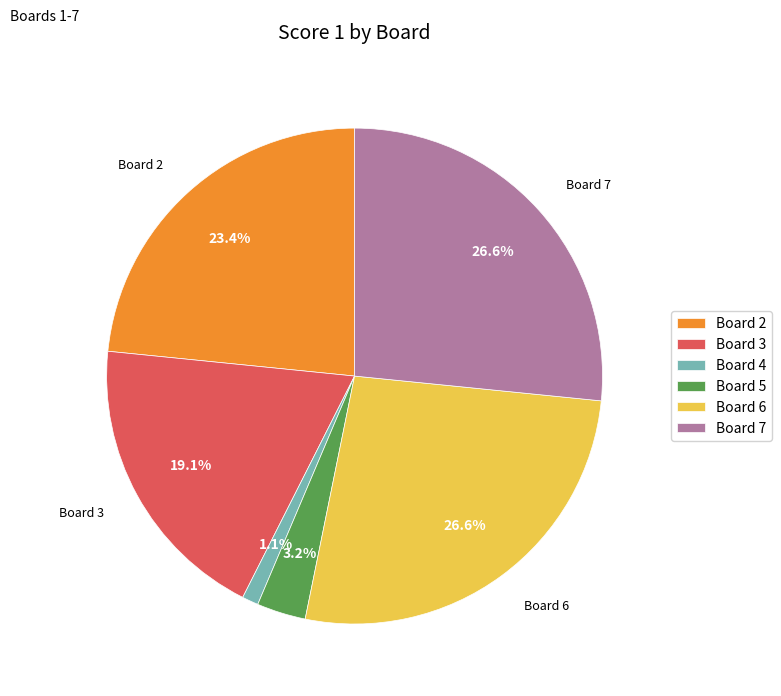

To the nearest percent, what percentage of the pie is Board 2?

23%